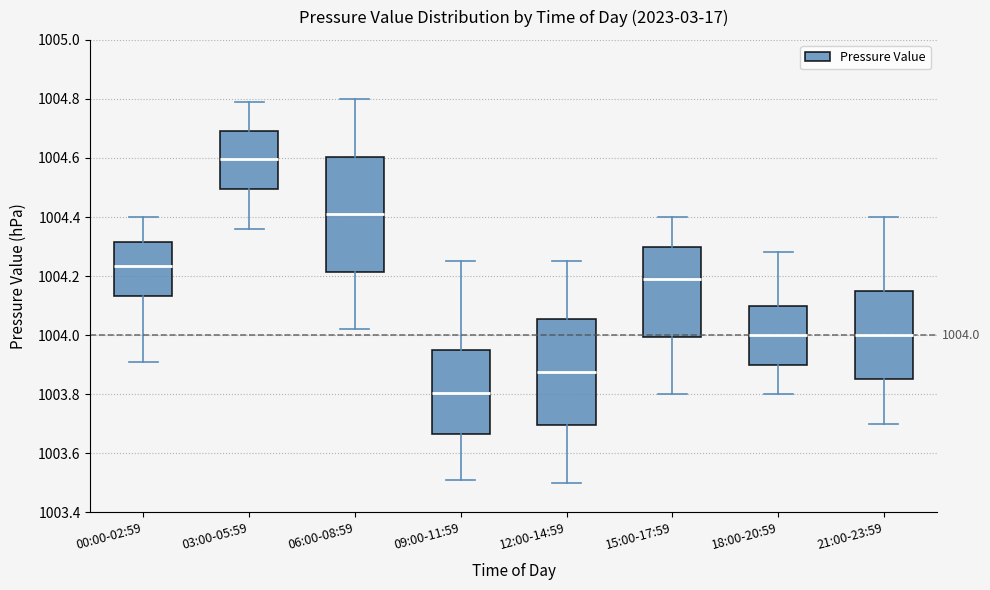

Comparing the boxes themselves (not the whiskers), which one is the tallest?

06:00-08:59